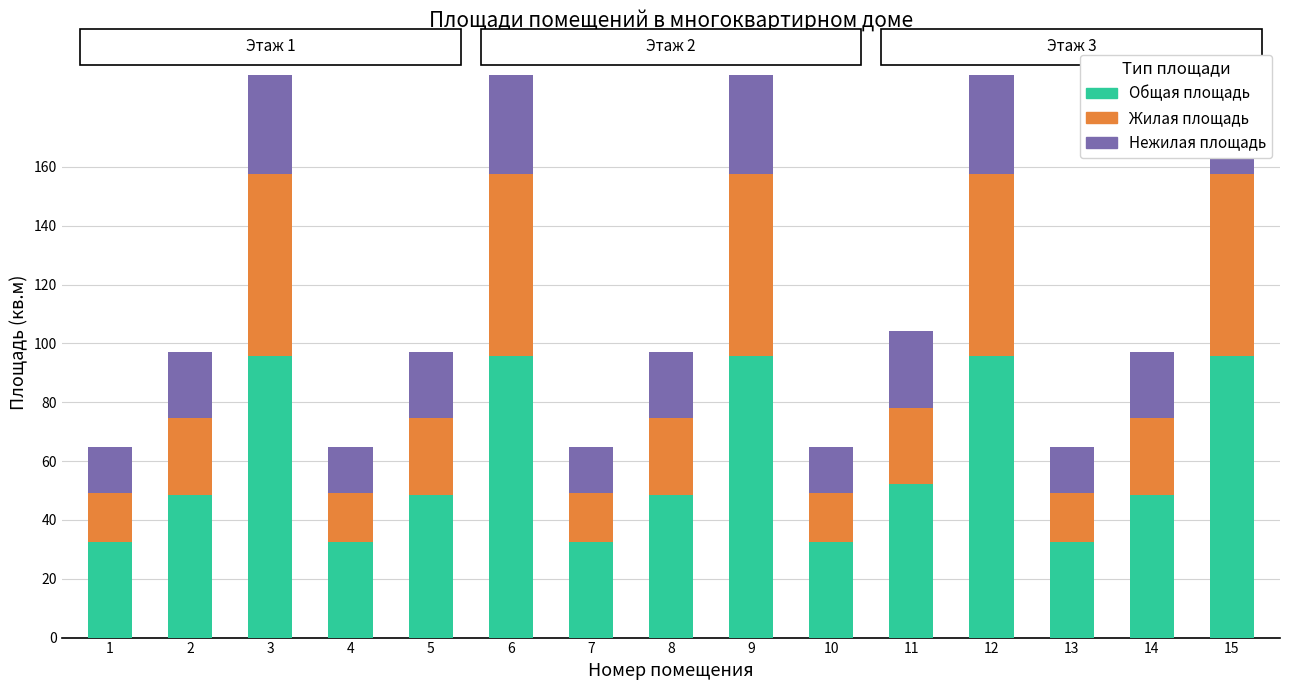

How many bars are there in total?

45